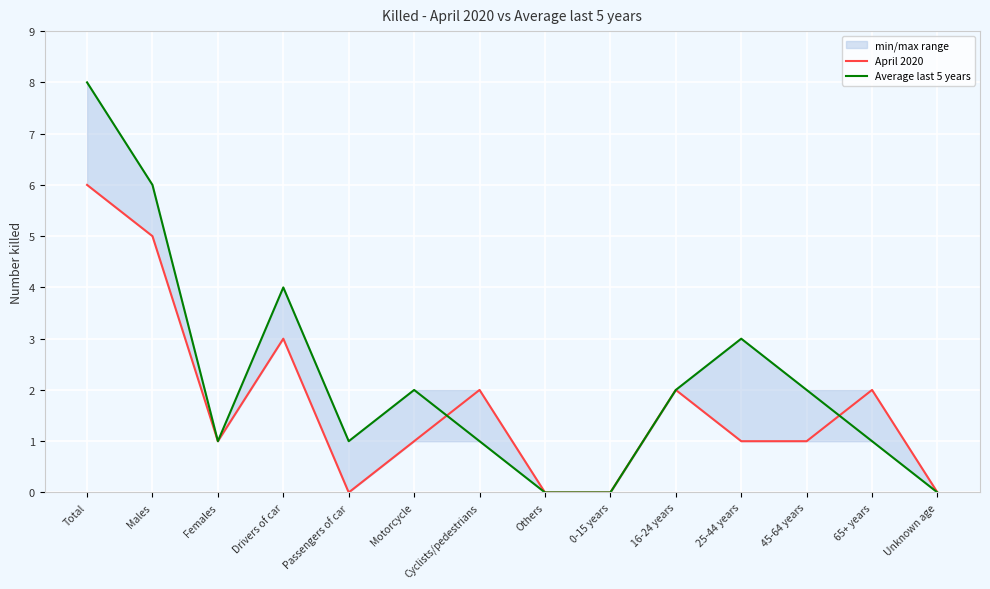

How many positive values does the Average last 5 years series have?

11